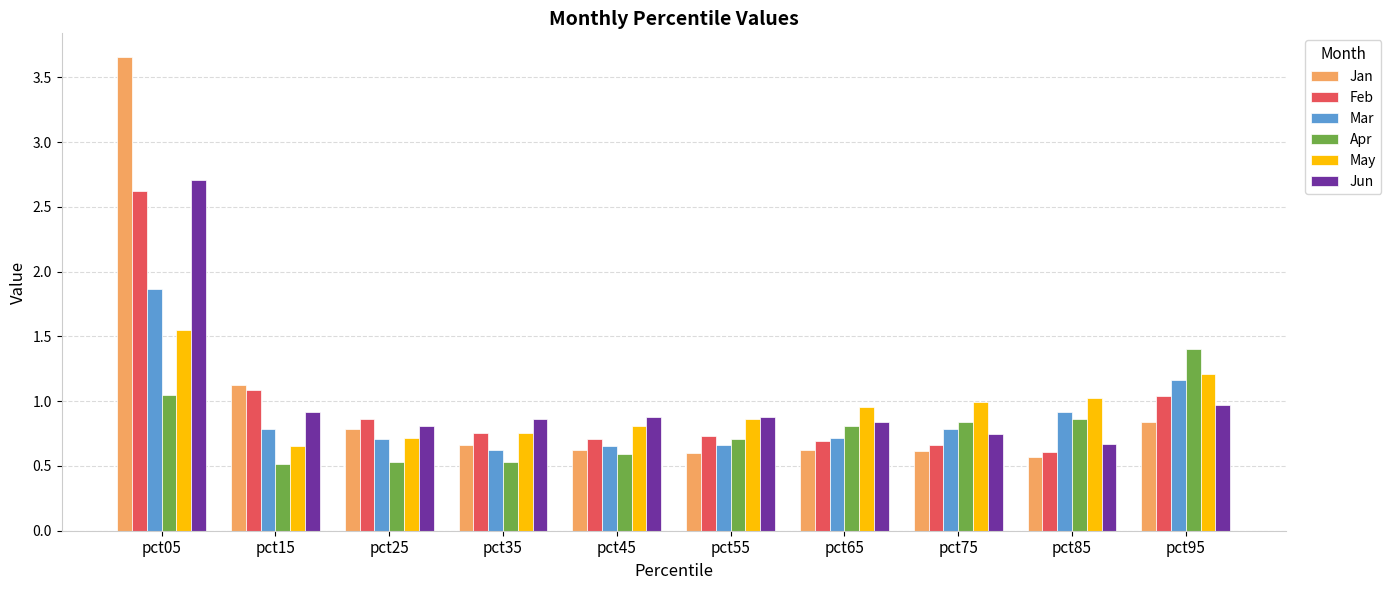

Which series has the largest range (max minus min)?

Jan